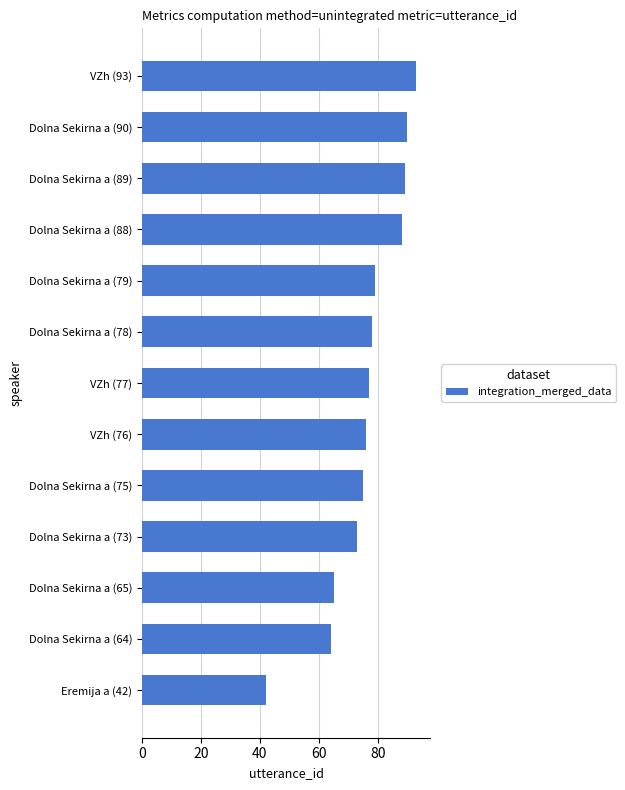

The value at Dolna Sekirna a (88) is 31. True or false?

False